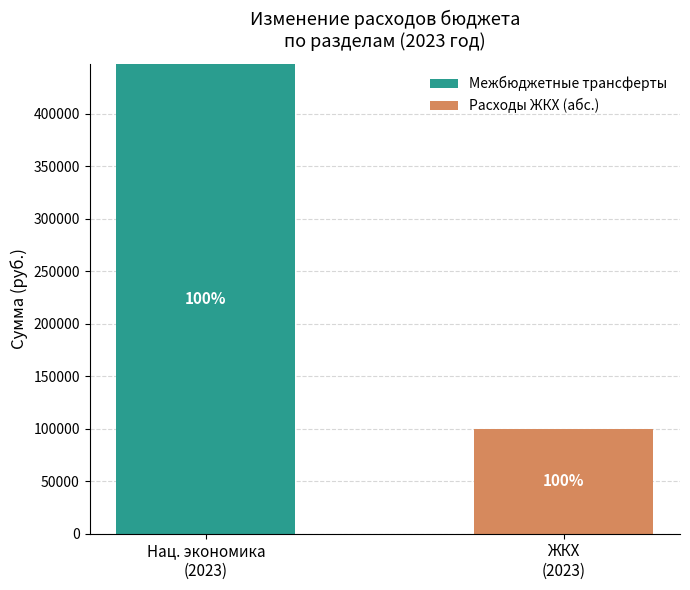

At how many categories does at least one series exceed 383806?

1